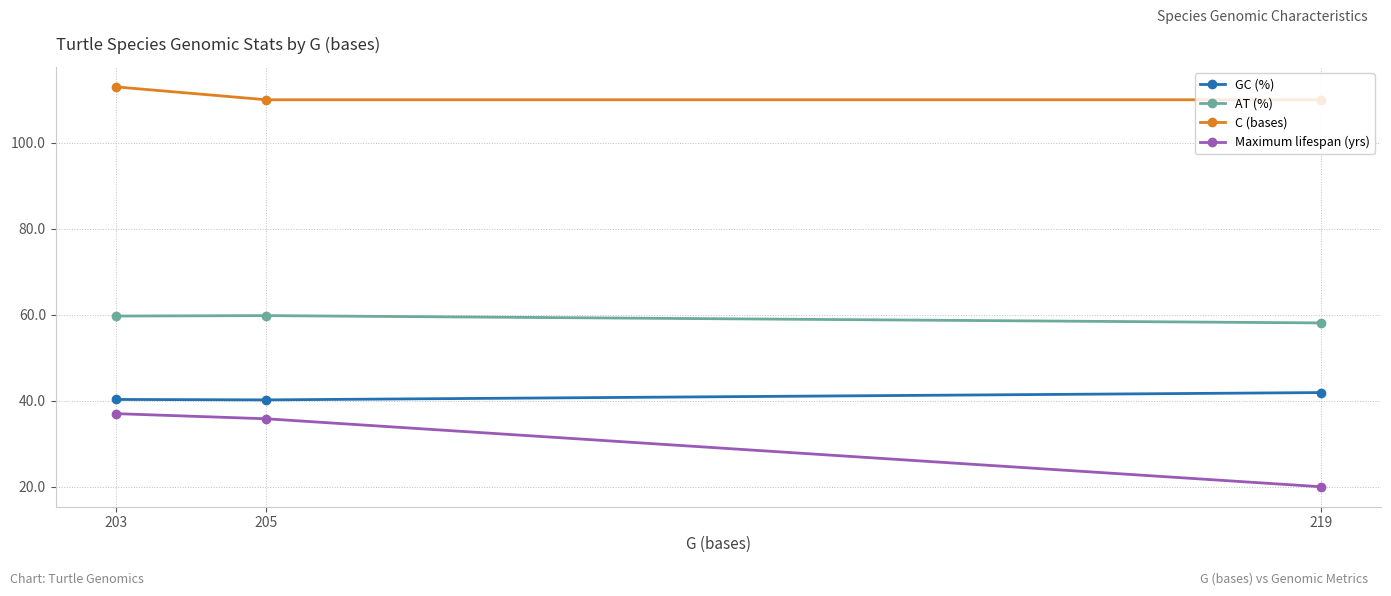

At how many categories does at least one series exceed 109?

3